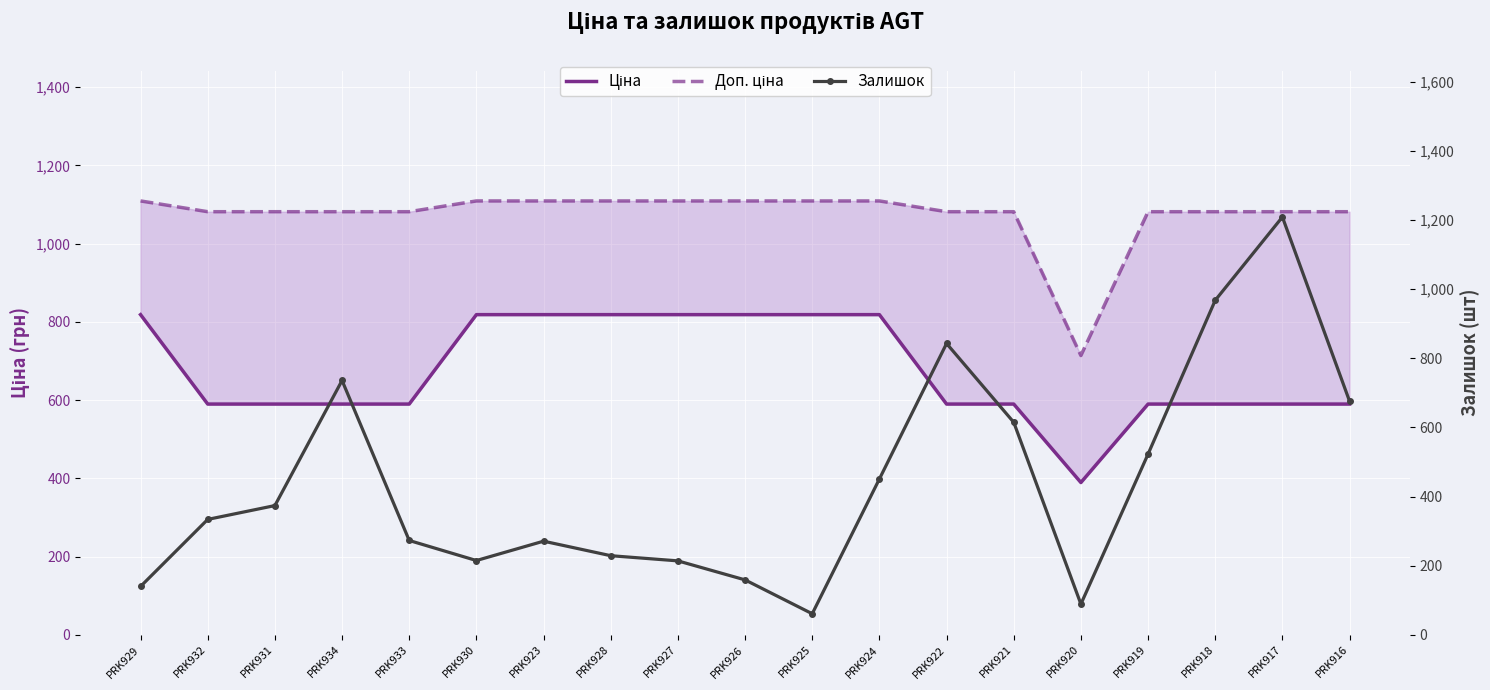

What is the difference between the maximum and minimum values in the Доп. ціна series?

395.2